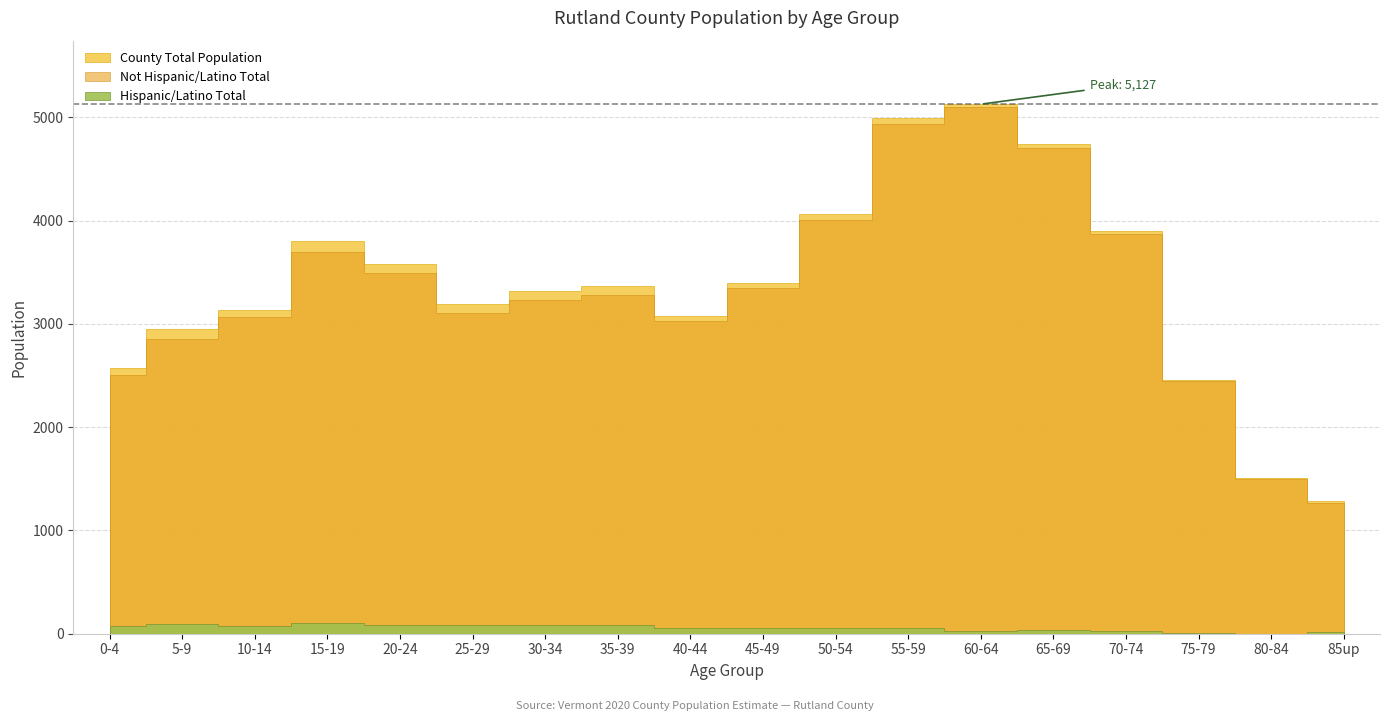

What is the difference between the maximum and minimum values in the County Total Population series?

3843